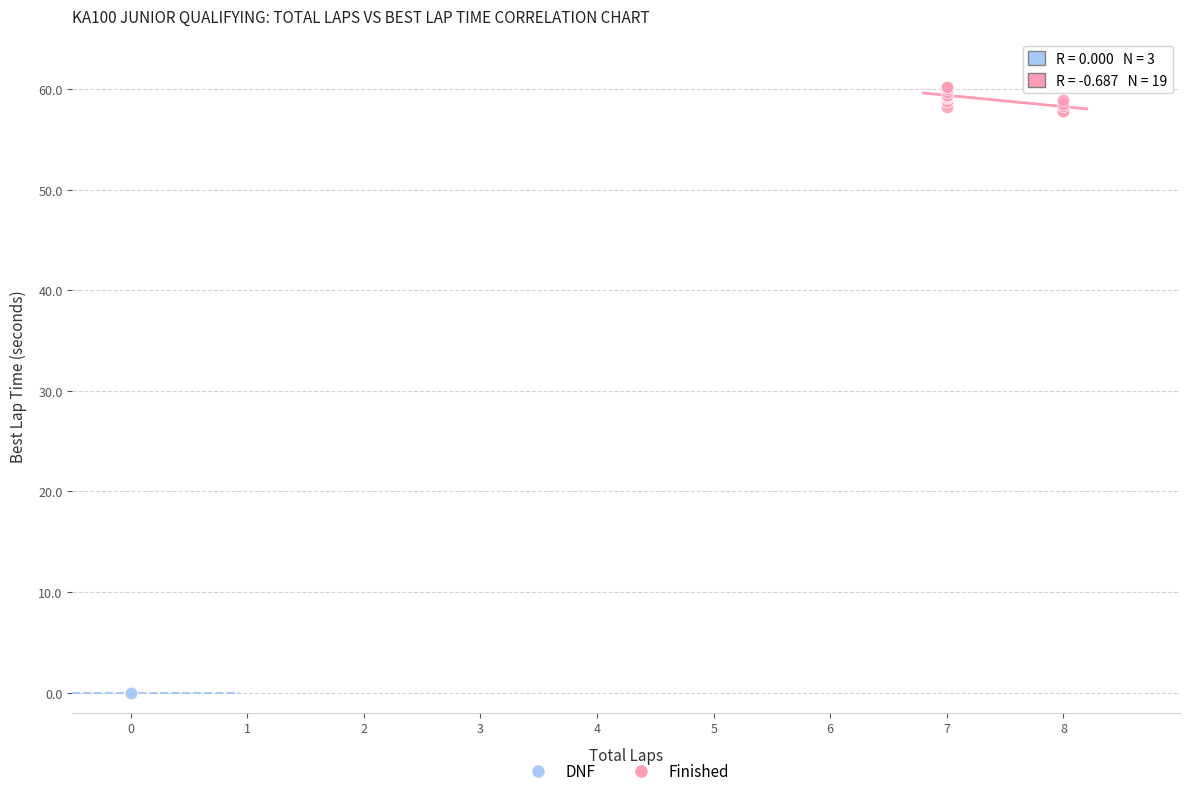

Which series reaches the maximum Y coordinate?

Finished